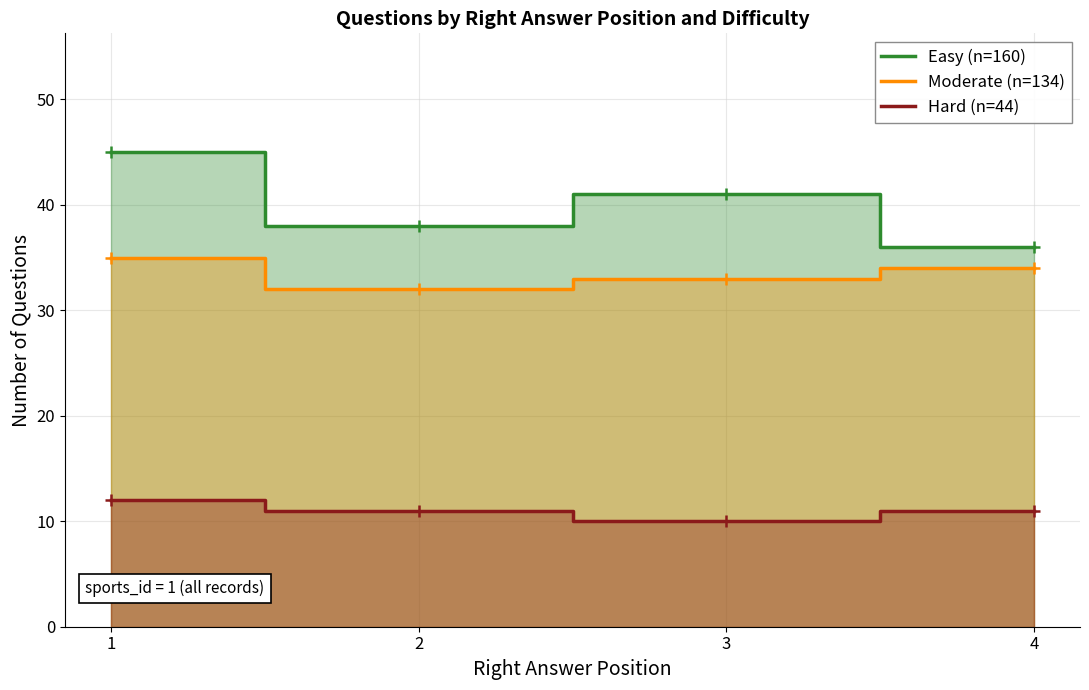

Is the value of Moderate (n=134) at 4 greater than the value of Easy (n=160) at 4?

No